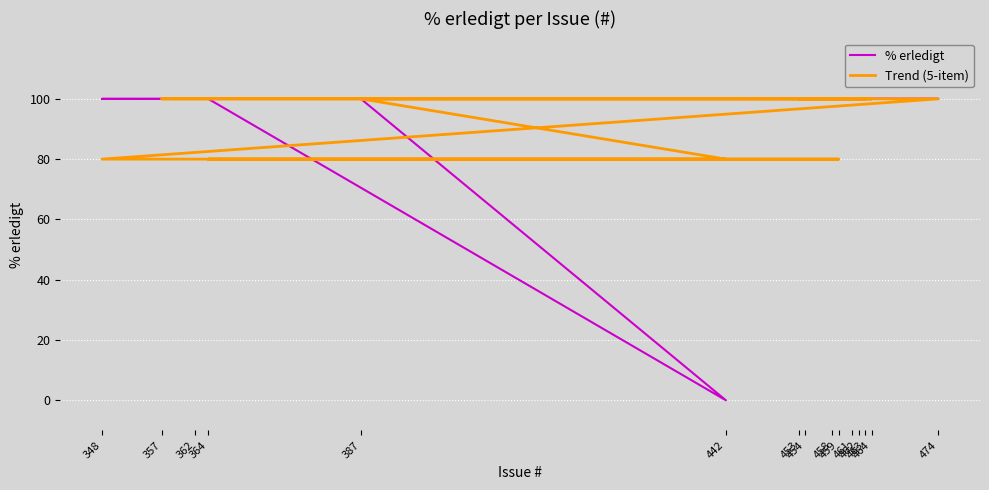

The value of % erledigt at 454 is 66. True or false?

False